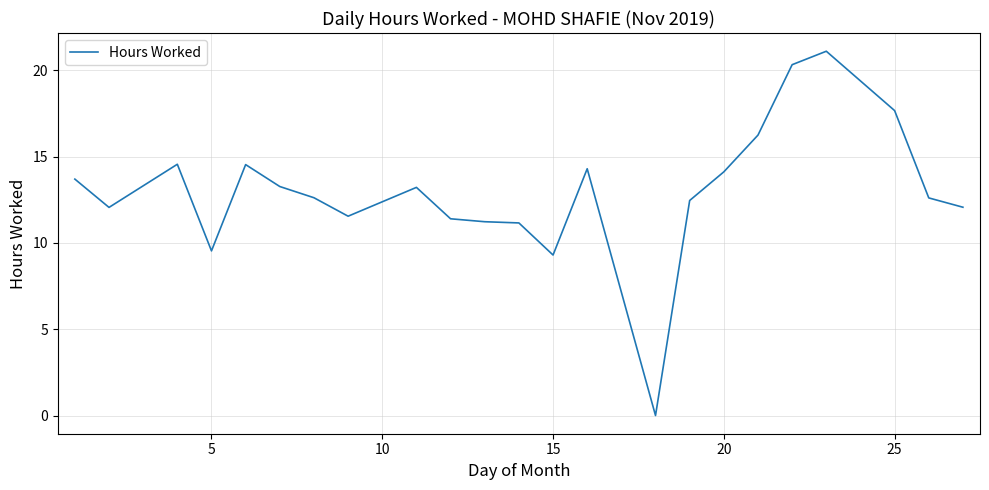

What is the difference between the maximum and minimum values?

21.1